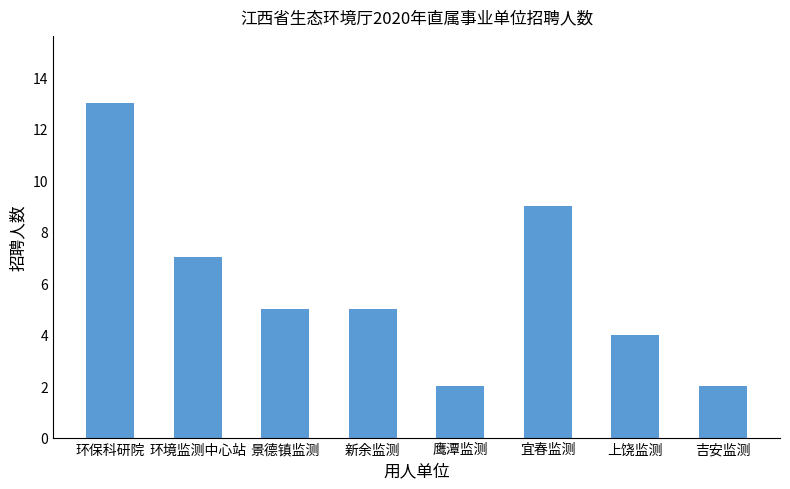

What is the change in value from 新余监测 to 上饶监测?

-1